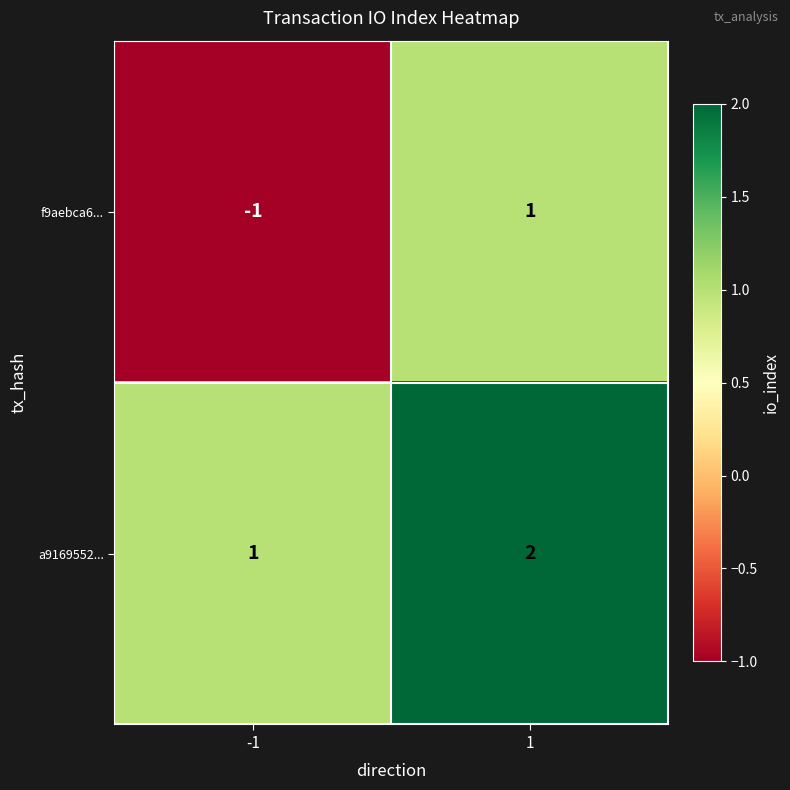

What is the spread (max minus min) of values at 1?

1